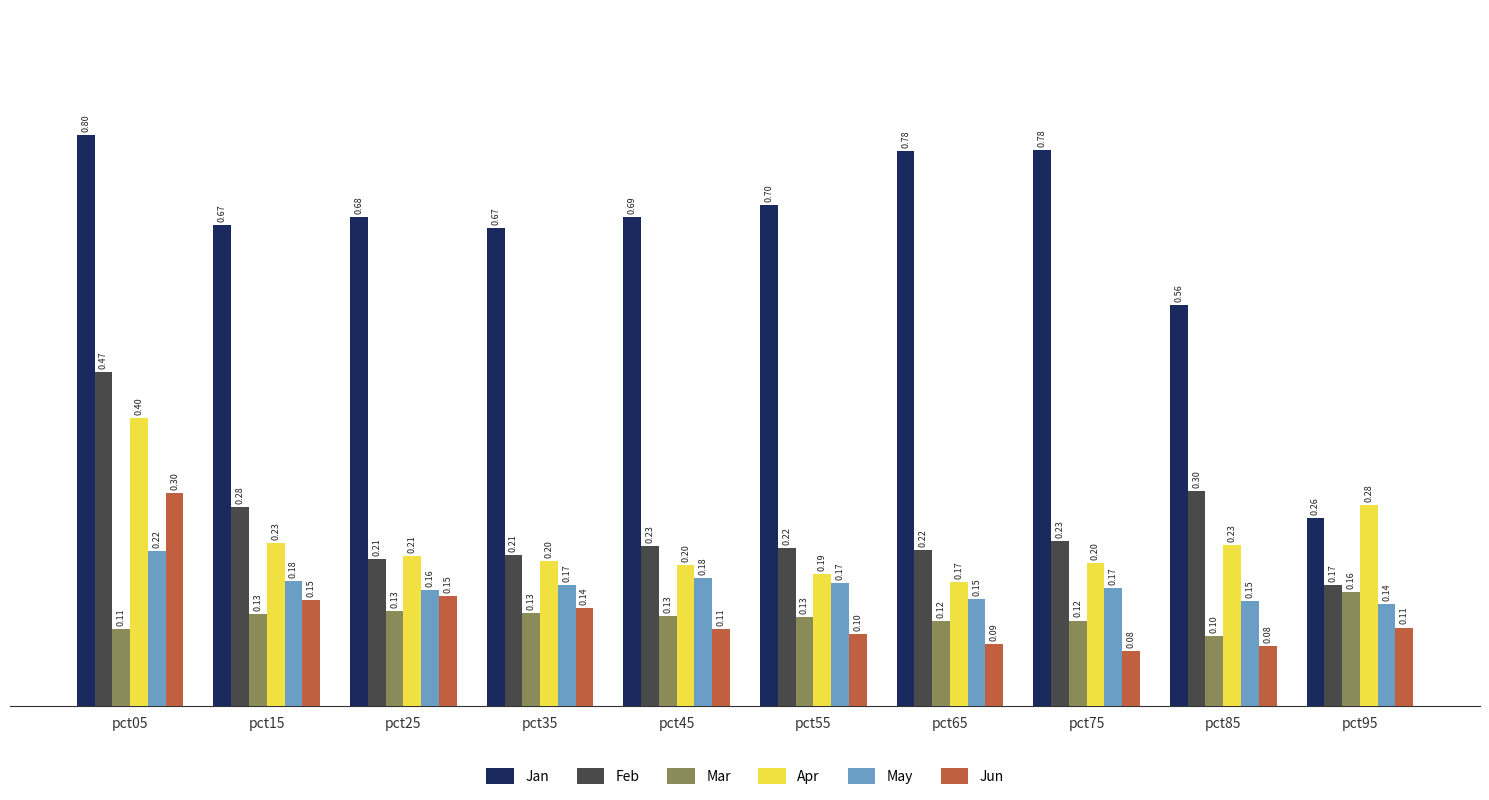

Is it true that Jun equals 0.1 at pct05?

False